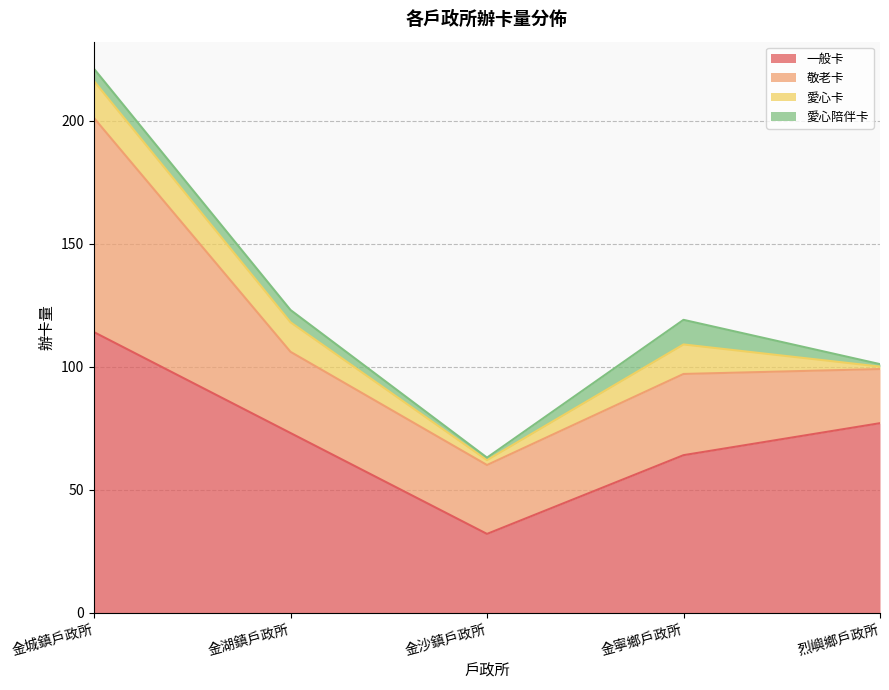

At 金湖鎮戶政所, list the series in order from smallest to largest.

愛心陪伴卡, 愛心卡, 敬老卡, 一般卡